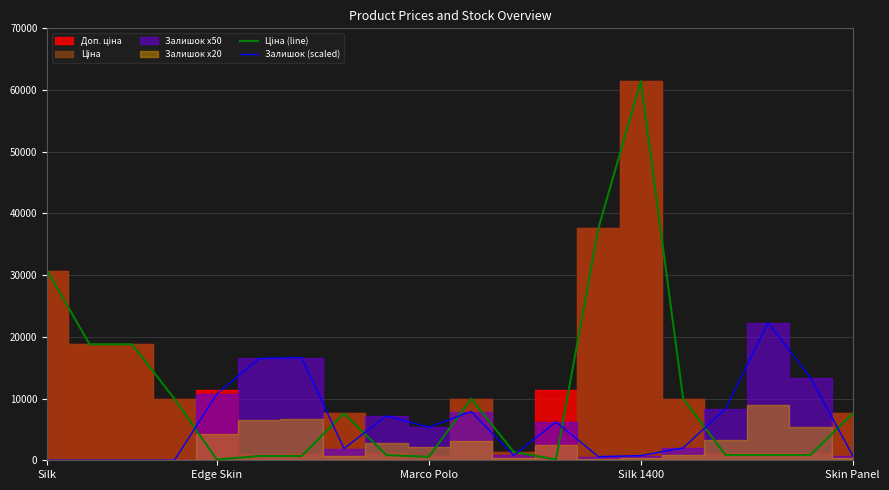

Which series changed the most between 11 and 17?

Залишок (scaled)